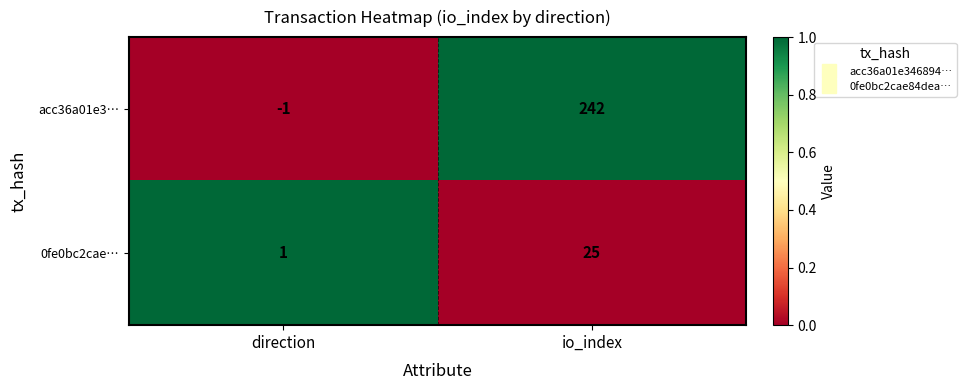

Which series changed the most between direction and io_index?

acc36a01e3…